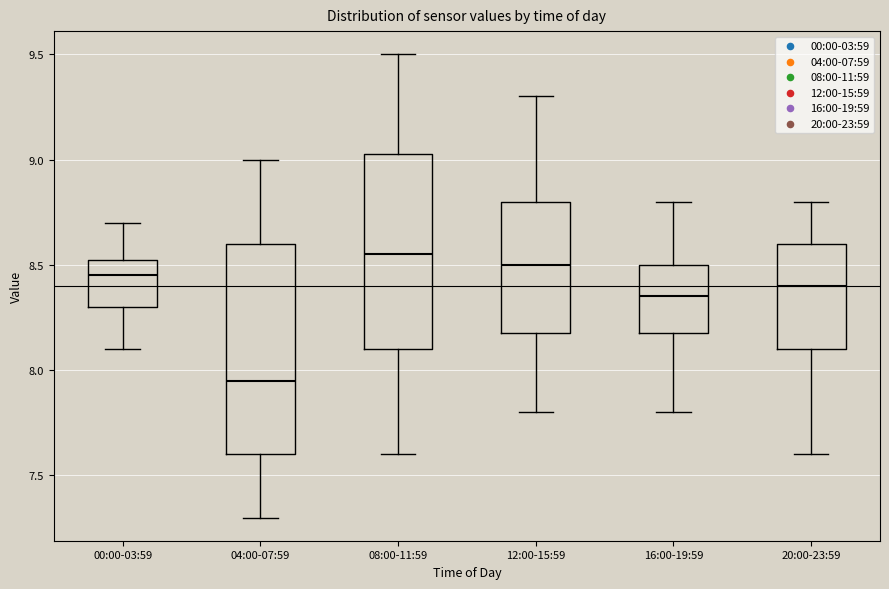

Reading left to right, read every box against the y-axis: the position of its median line, the range the box covers, and the ends of its whiskers. The values are not printed on the chart, so give them approximately, as read against the axis.

00:00-03:59: median 8.45, box 8.30 to 8.55, whiskers 8.10 to 8.70
04:00-07:59: median 7.95, box 7.60 to 8.60, whiskers 7.30 to 9.00
08:00-11:59: median 8.55, box 8.10 to 9.05, whiskers 7.60 to 9.50
12:00-15:59: median 8.50, box 8.20 to 8.80, whiskers 7.80 to 9.30
16:00-19:59: median 8.35, box 8.20 to 8.50, whiskers 7.80 to 8.80
20:00-23:59: median 8.40, box 8.10 to 8.60, whiskers 7.60 to 8.80